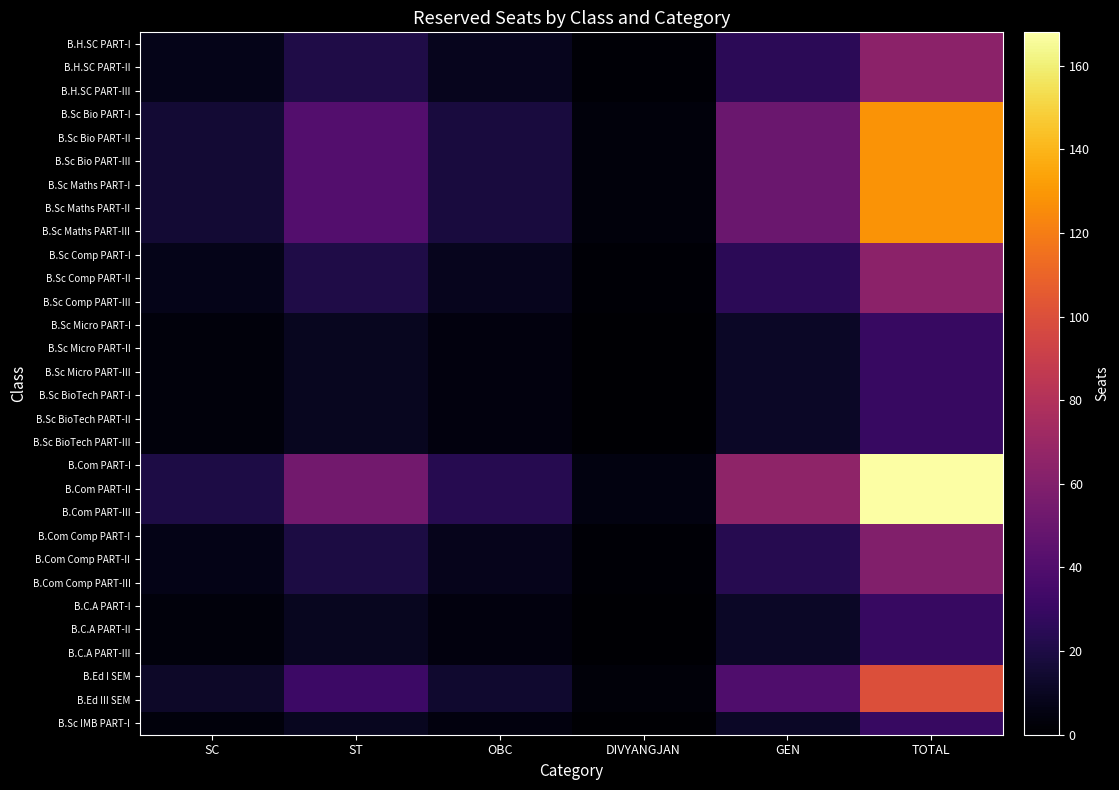

What is the spread (max minus min) of values at DIVYANGJAN?

4.1